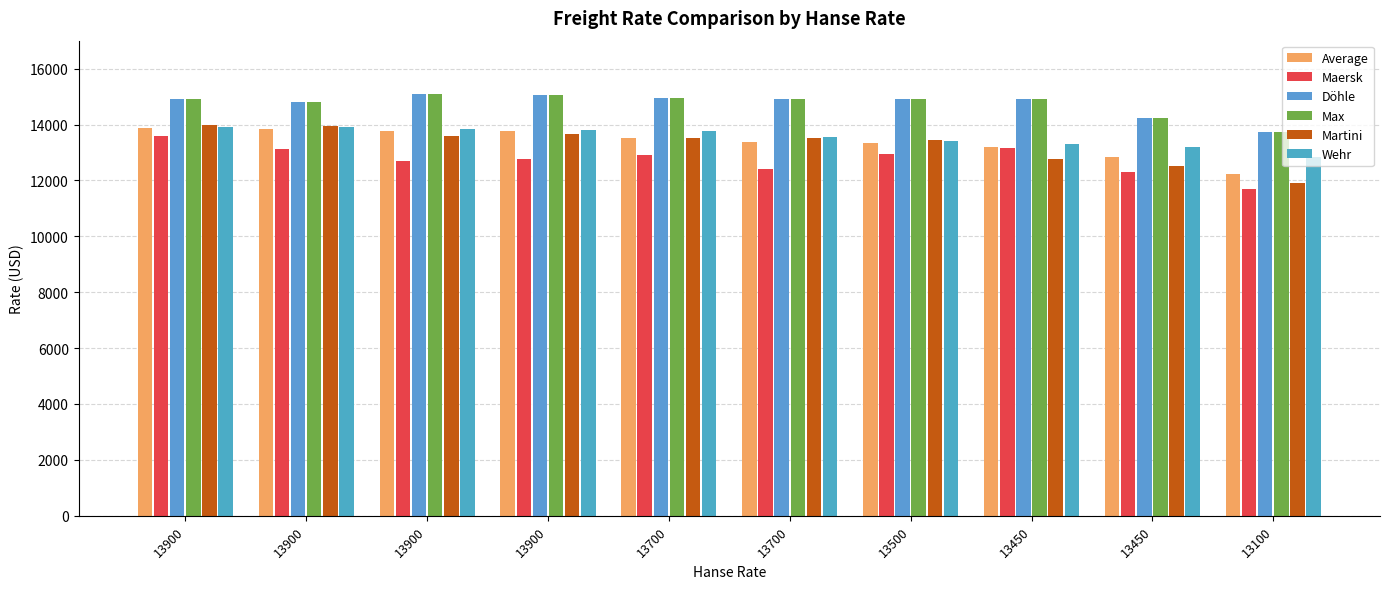

What value does the Martini series have at 13900?

13950